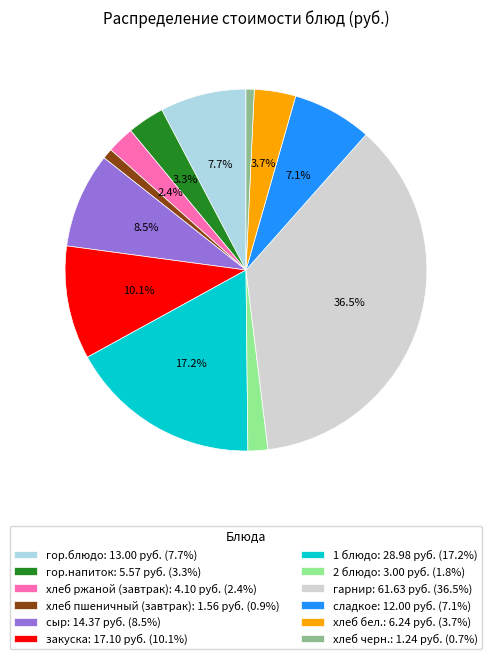

Which slice is the largest?

гарнир